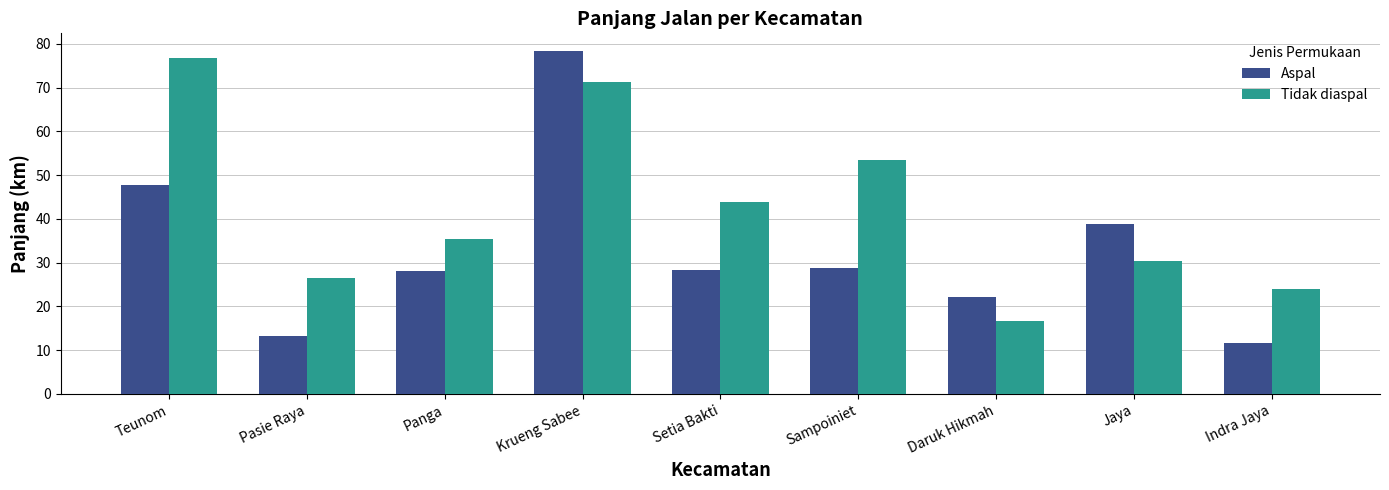

At Teunom, list the series in order from largest to smallest.

Tidak diaspal, Aspal